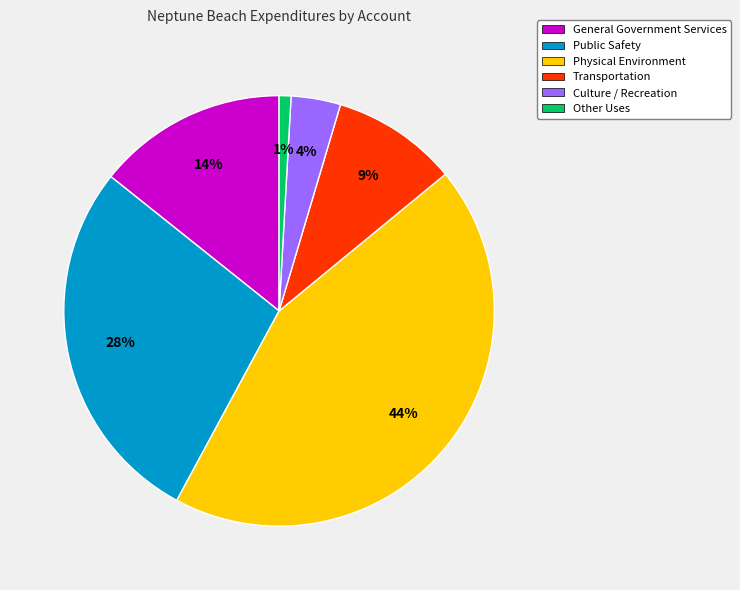

To the nearest percent, what is the combined percentage of General Government Services and Other Uses?

15%